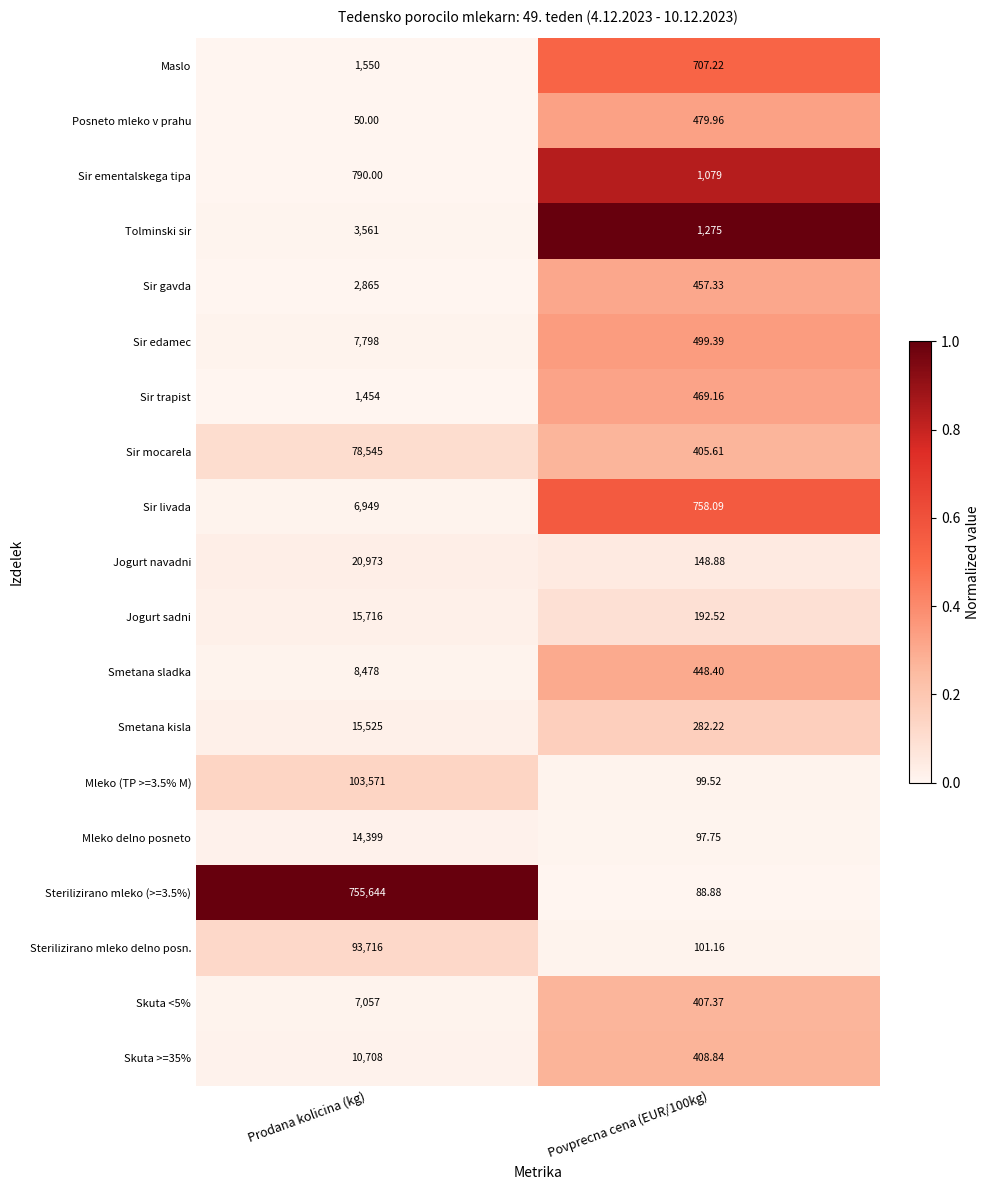

Which category has the lowest value across all series?

Prodana kolicina (kg)